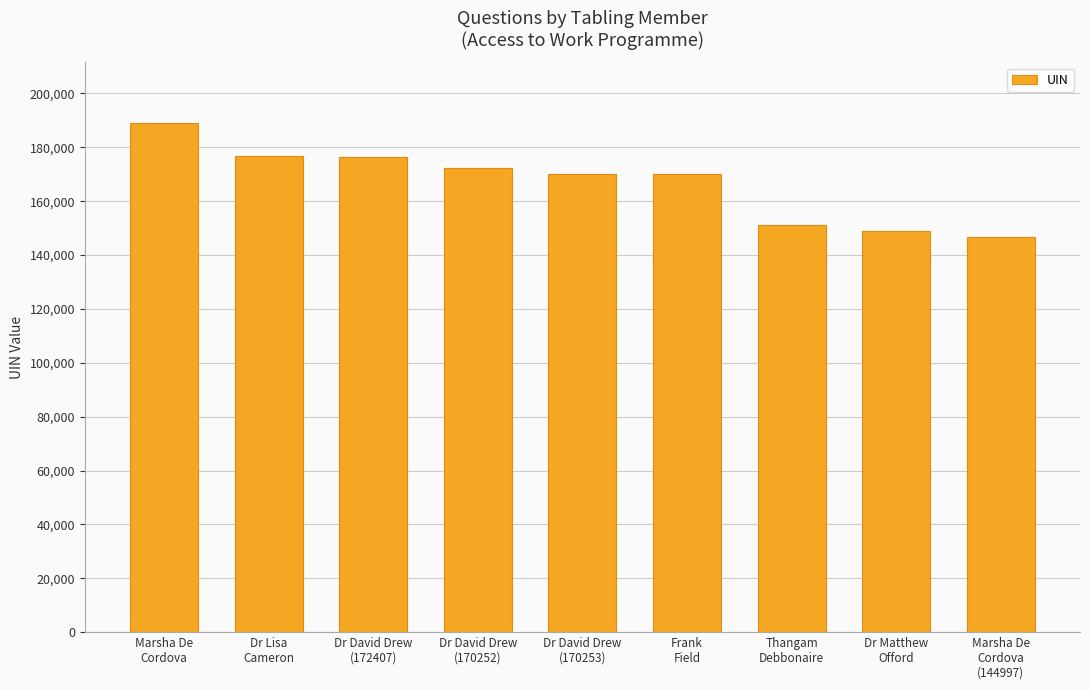

What is the sum of all values?

1501637